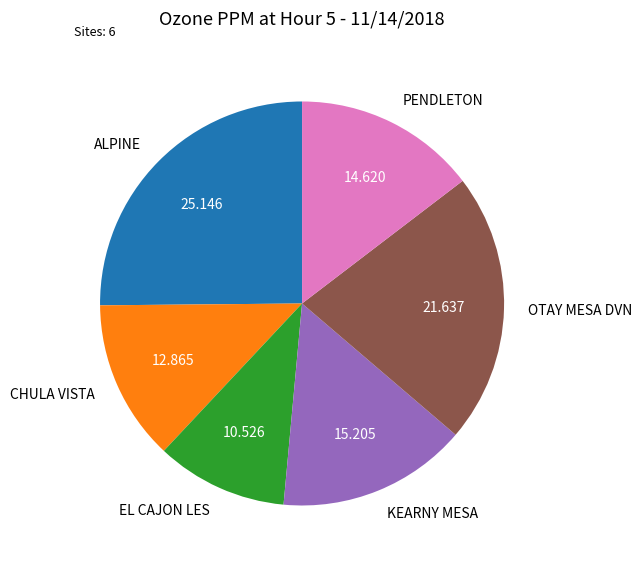

Is it true that CHULA VISTA is 13% of the pie?

True